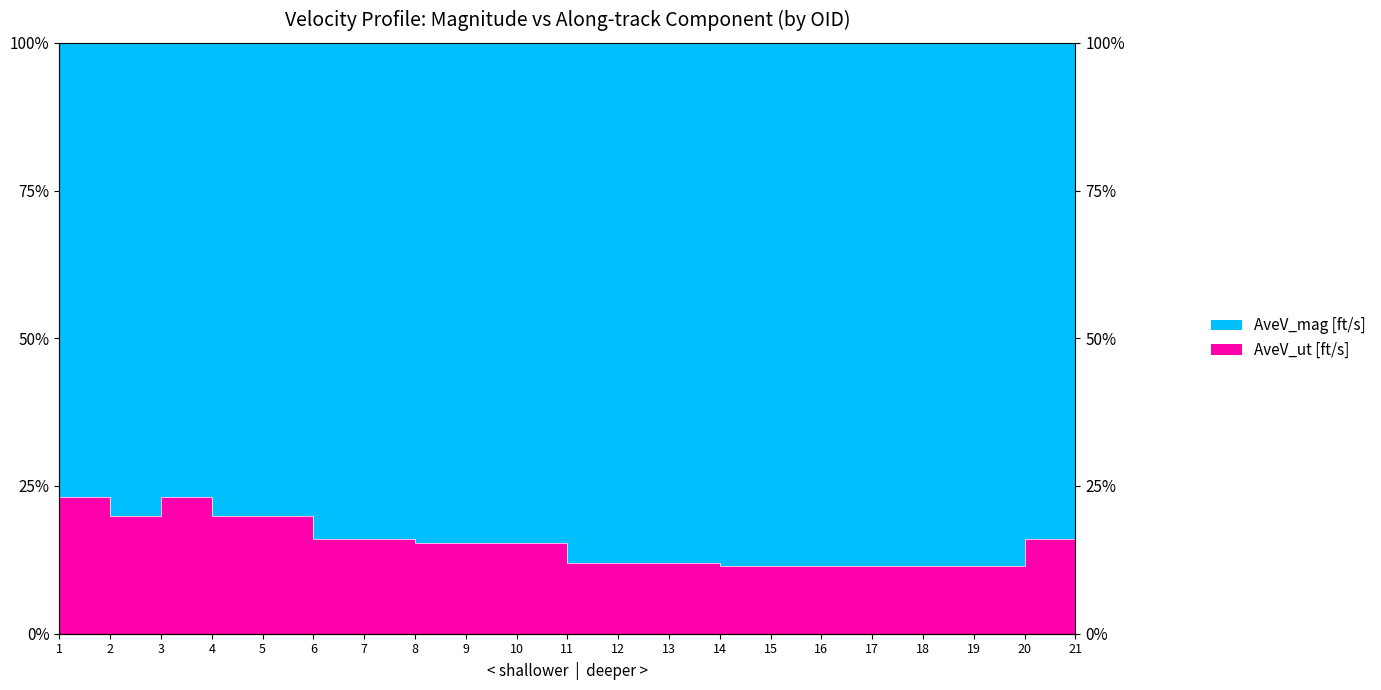

Where is the data nearest to the value 0?

14